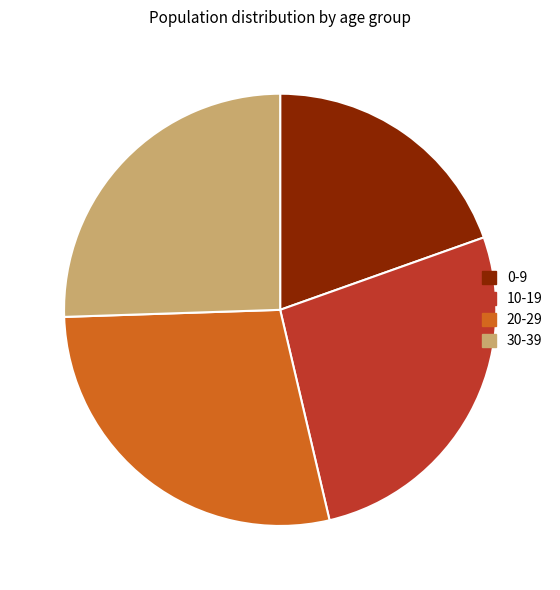

The 30-39 slice represents 21% of the pie. True or false?

False